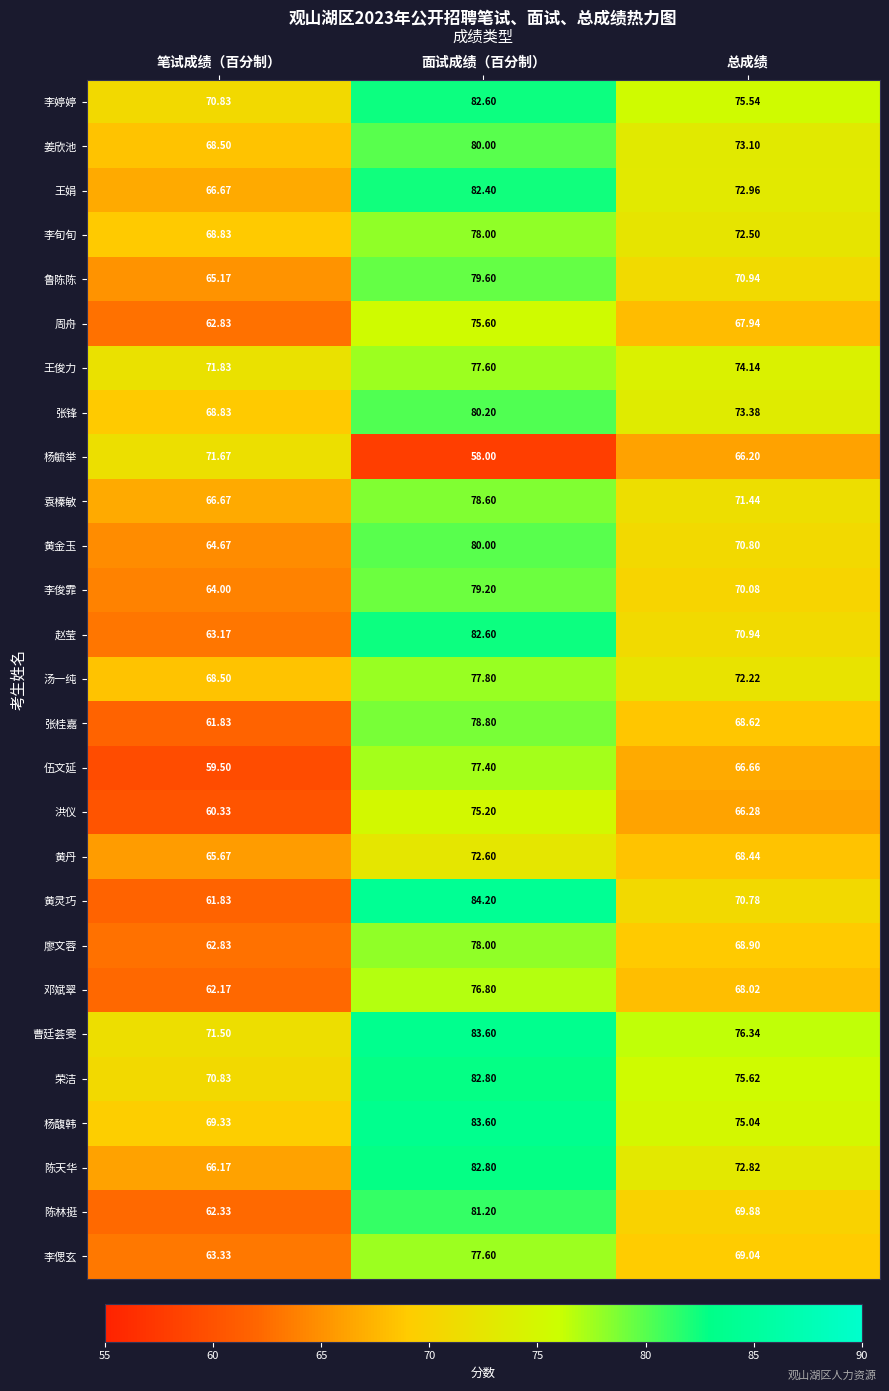

At which label does 杨馥韩 reach its peak?

面试成绩（百分制）